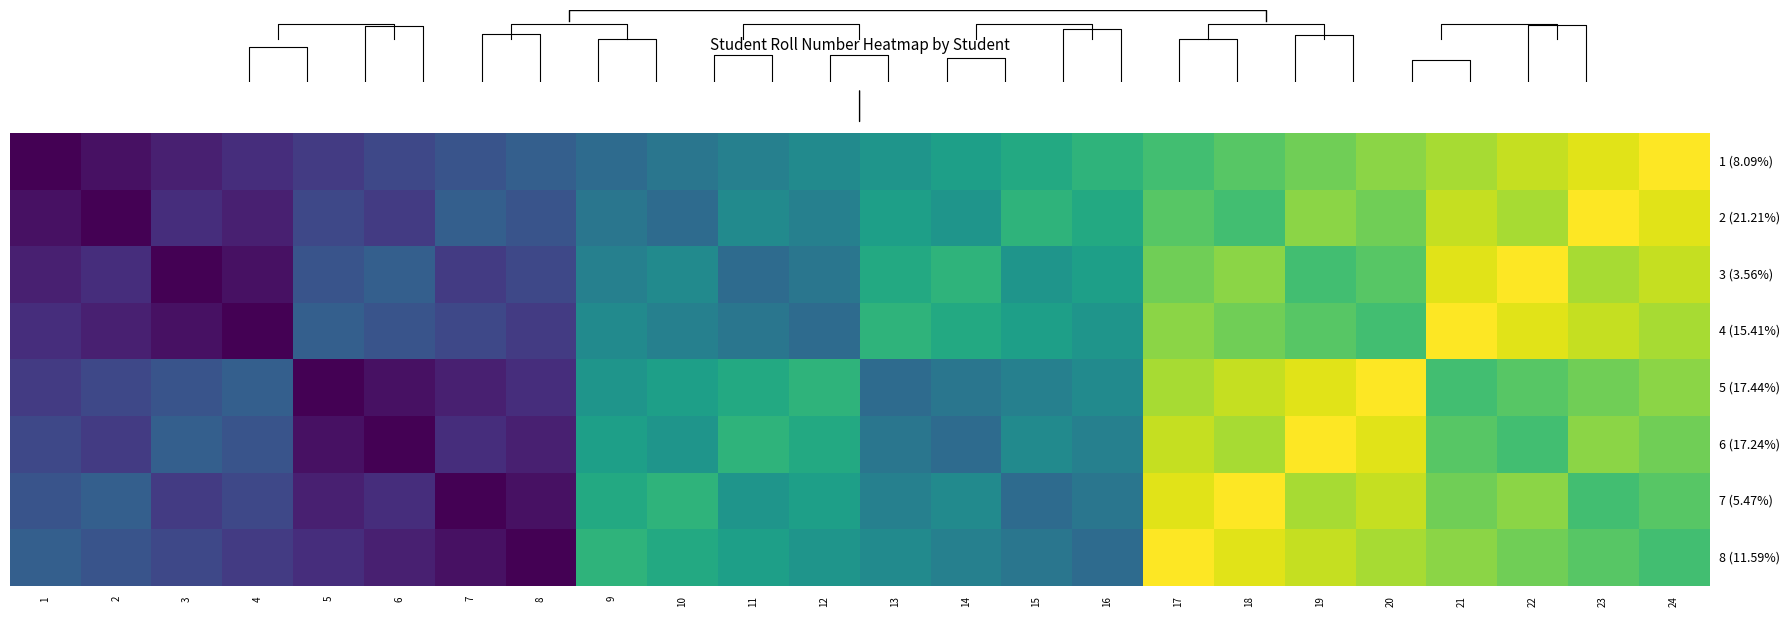

How many values in the 5 (17.44%) series are below 13?

12